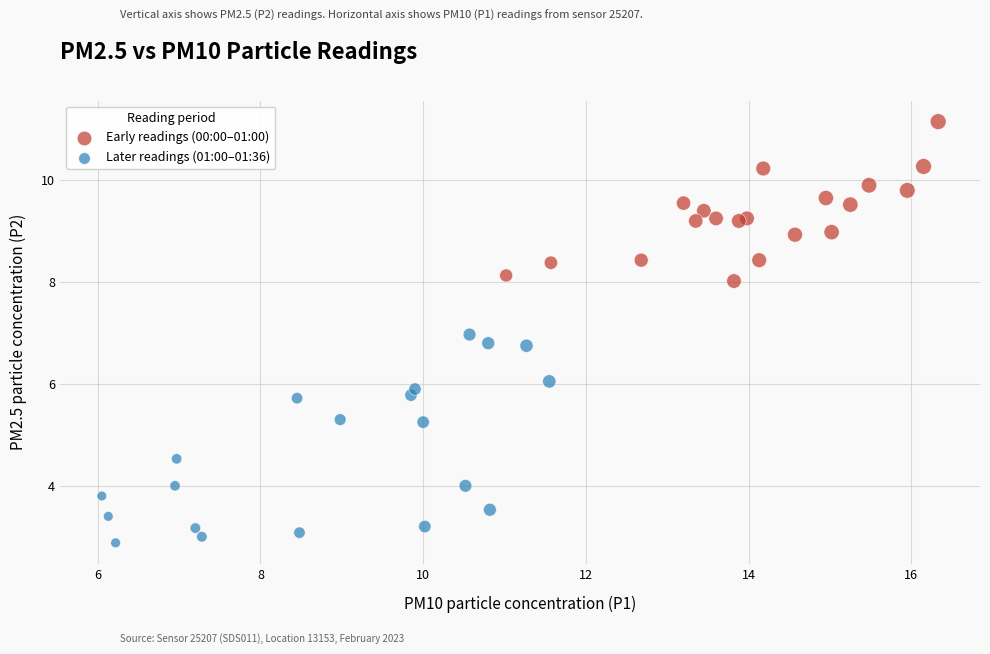

Which series reaches the maximum Y coordinate?

Early readings (00:00–01:00)